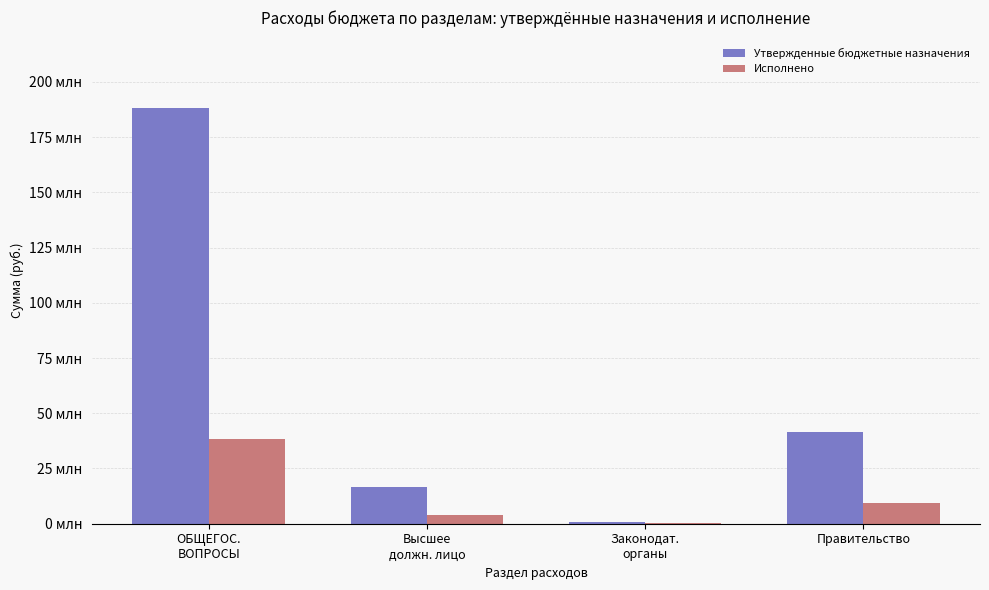

Between Высшее
должн. лицо and ОБЩЕГОС.
ВОПРОСЫ, which is larger?

ОБЩЕГОС.
ВОПРОСЫ